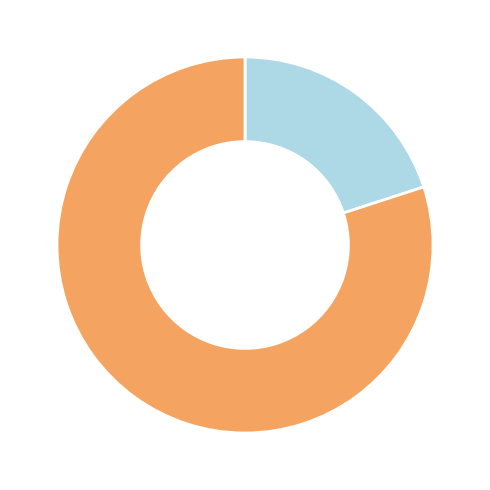

Is there a majority slice in this chart?

Yes